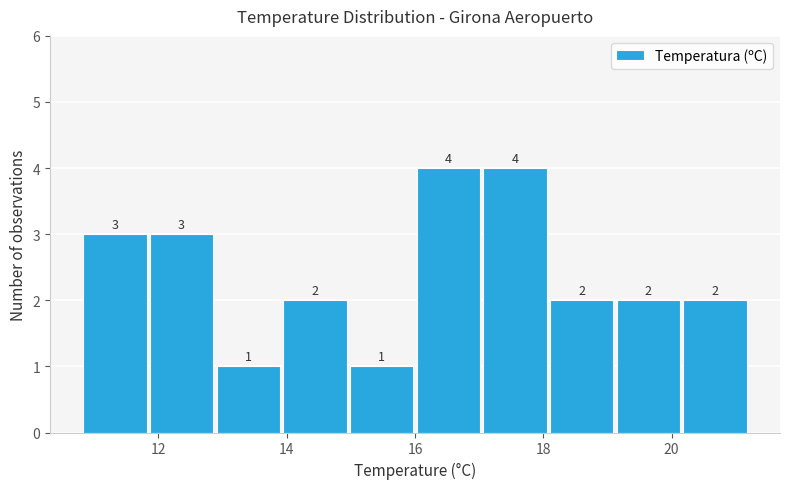

Reading left to right, transcribe this chart: for each bar, give the range it covers on the x-axis and its height. The bar edges are not printed on the chart, so give them approximately, as read against the axis.

10.80 to 11.84: 3
11.84 to 12.88: 3
12.88 to 13.92: 1
13.92 to 14.96: 2
14.96 to 16.00: 1
16.00 to 17.04: 4
17.04 to 18.08: 4
18.08 to 19.12: 2
19.12 to 20.16: 2
20.16 to 21.20: 2